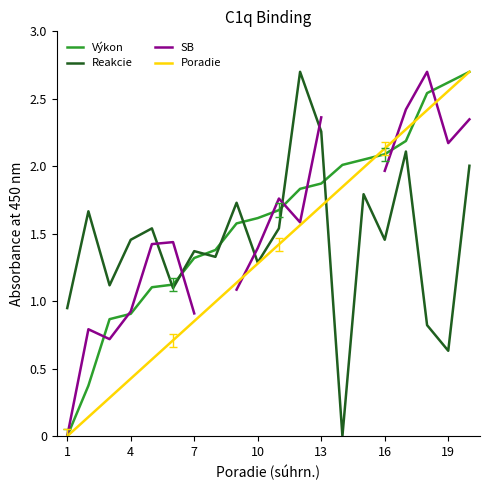

True or false: Poradie has more than 2 interior local peaks.

False